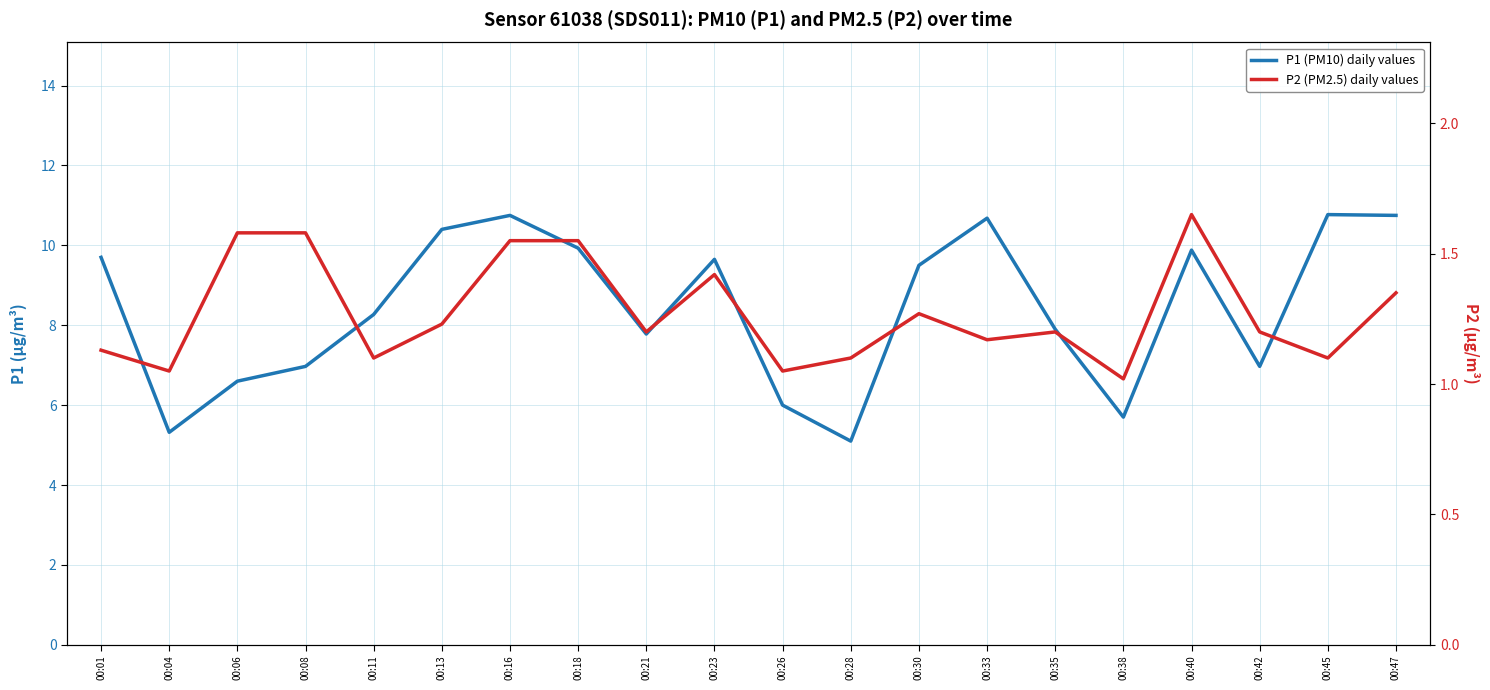

What is the difference between the maximum and minimum values in the P2 (PM2.5) daily values series?

0.6